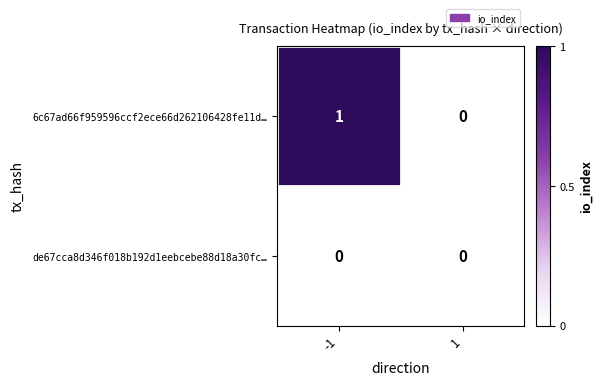

The value of 6c67ad66f959596ccf2ece66d262106428fe11d… at -1 is 0. True or false?

False